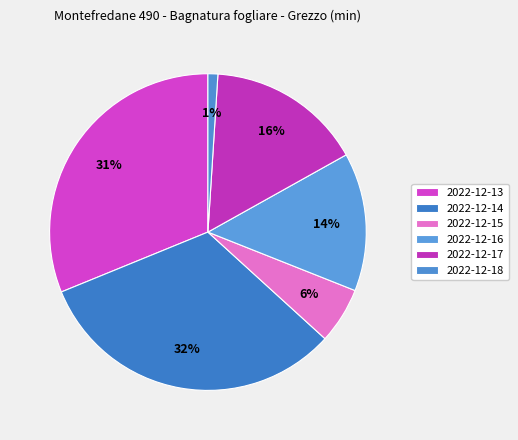

Count the number of slices in the pie.

6